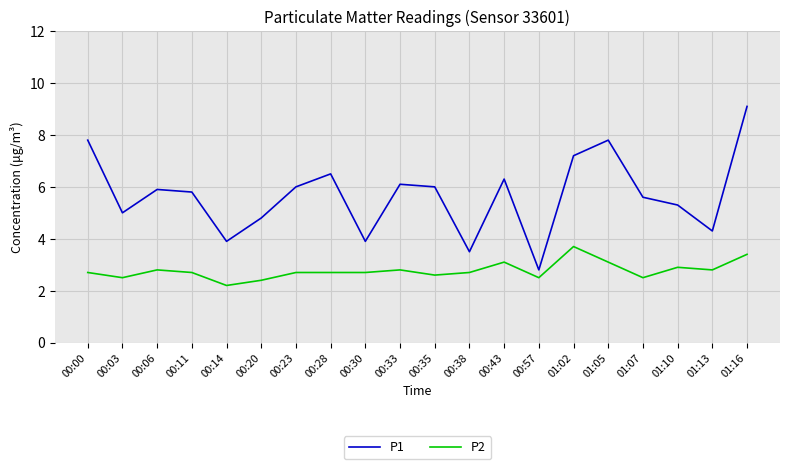

Where is the first local maximum for P1?

00:06